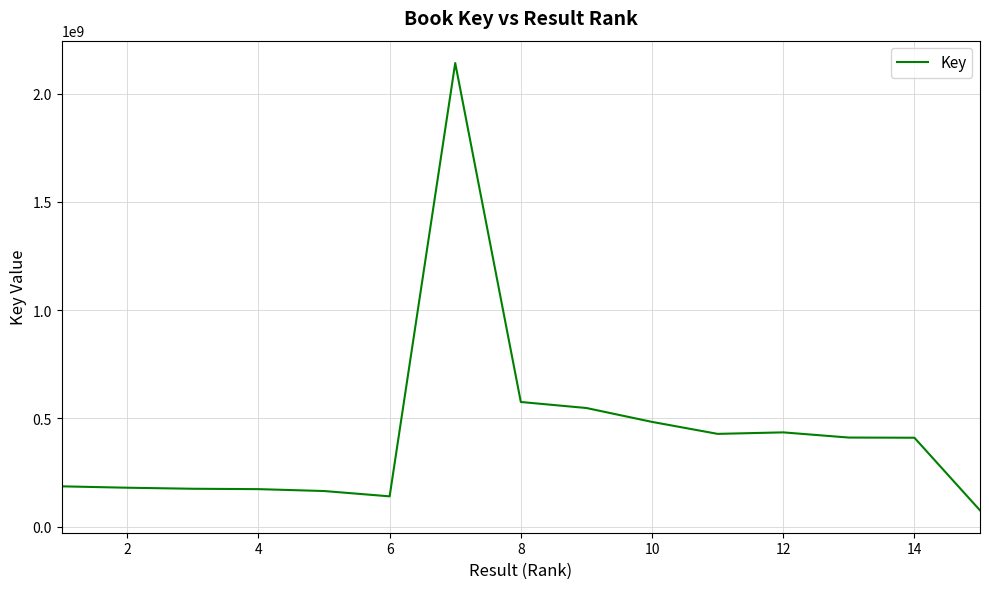

What is the greatest value displayed?

2140807298